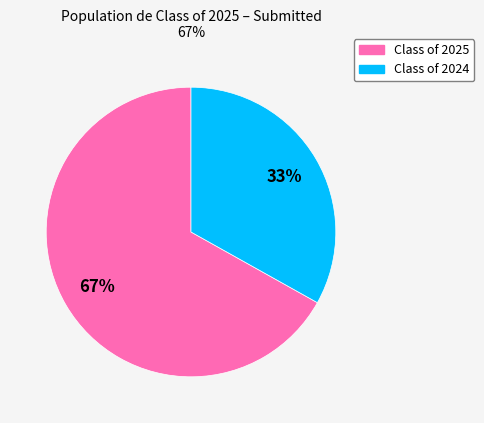

Is there a majority slice in this chart?

Yes